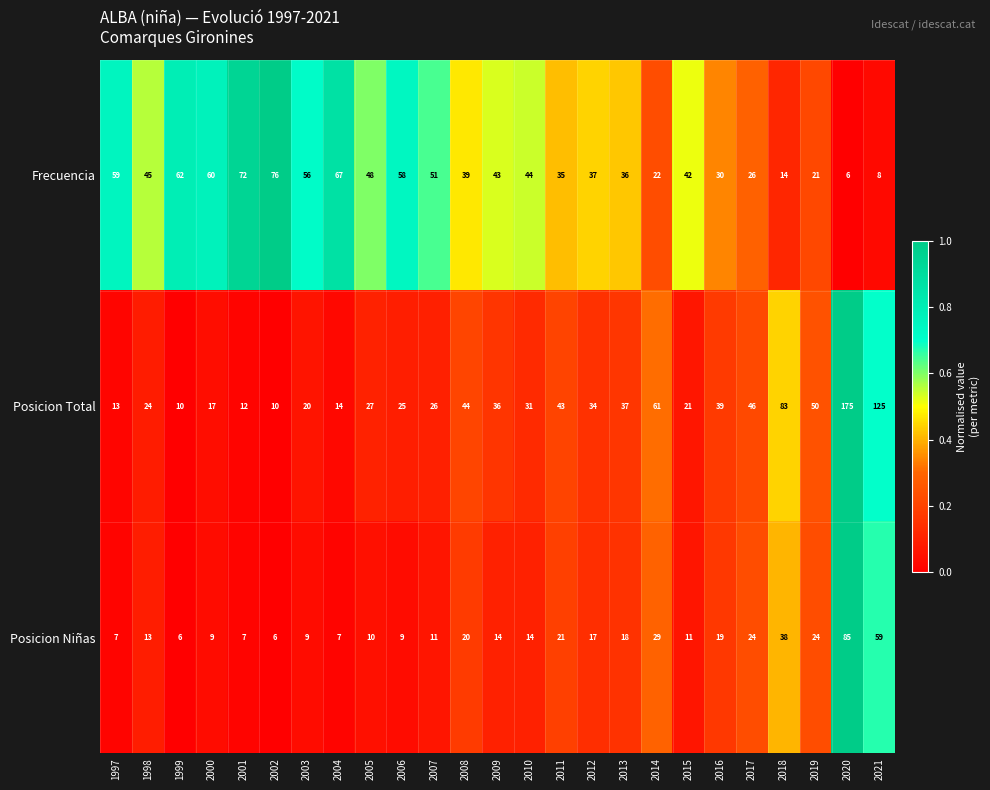

What is the total value across all series at 2009?

93